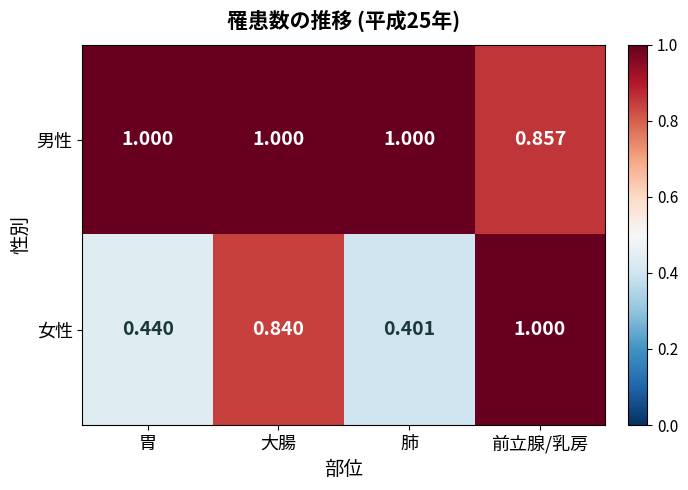

List the labels in order of 女性 value, smallest first.

肺, 胃, 大腸, 前立腺/乳房